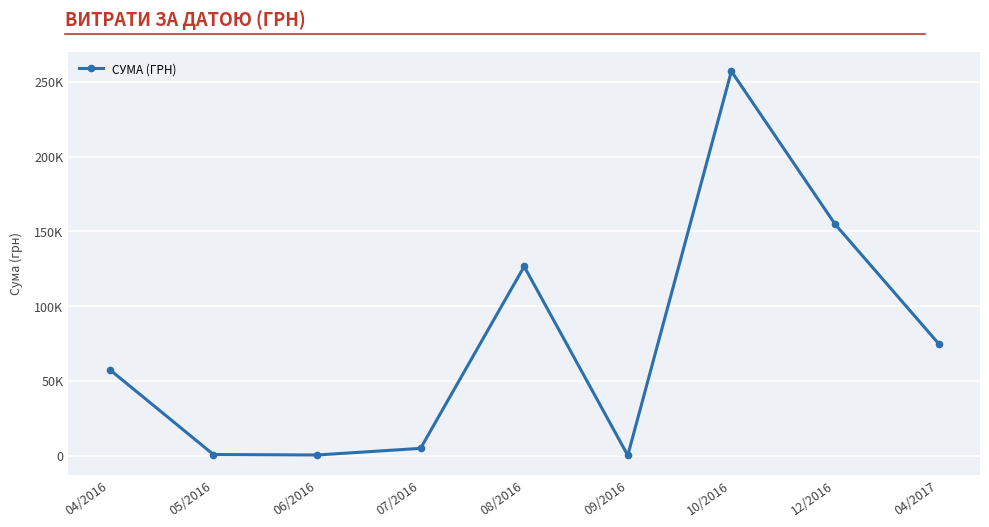

Does the chart have visible grid lines?

Yes